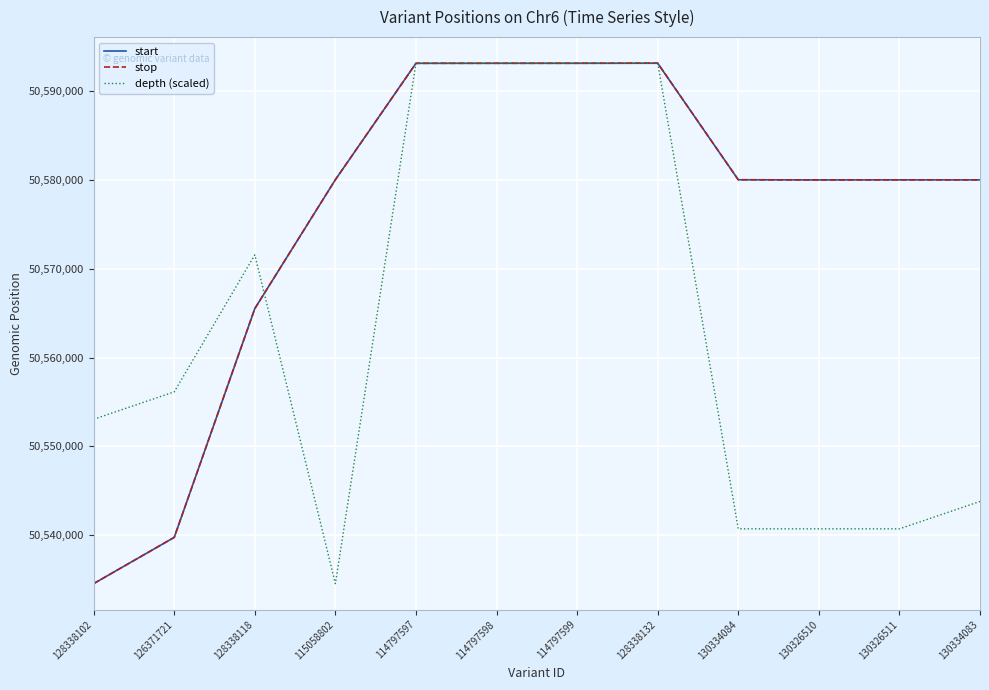

Is the value of start at 130334083 greater than the value of depth (scaled) at 126371721?

Yes